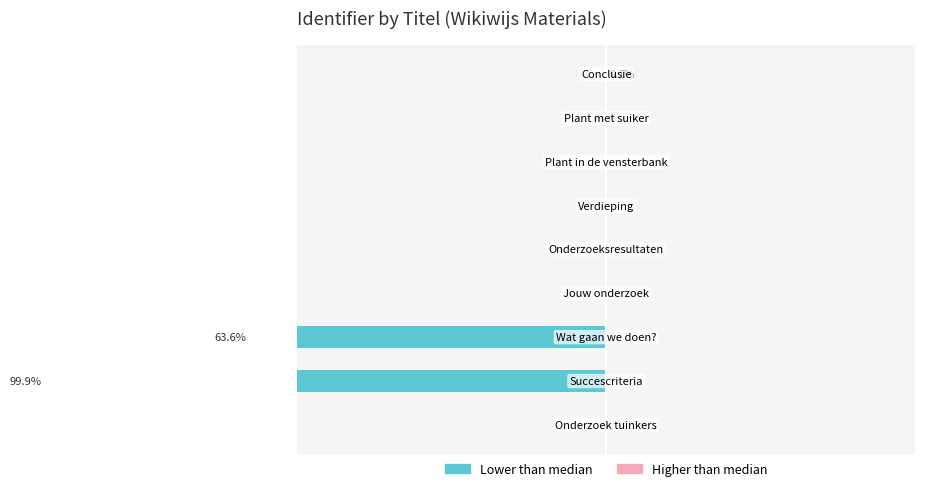

Count the number of data series in this chart.

2